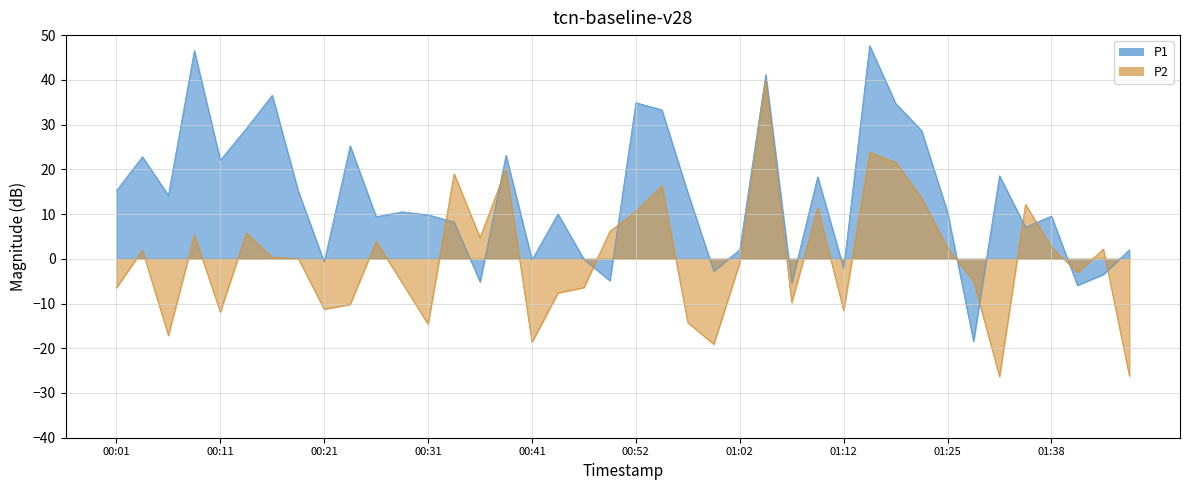

What is the minimum value shown in the chart?

-26.3